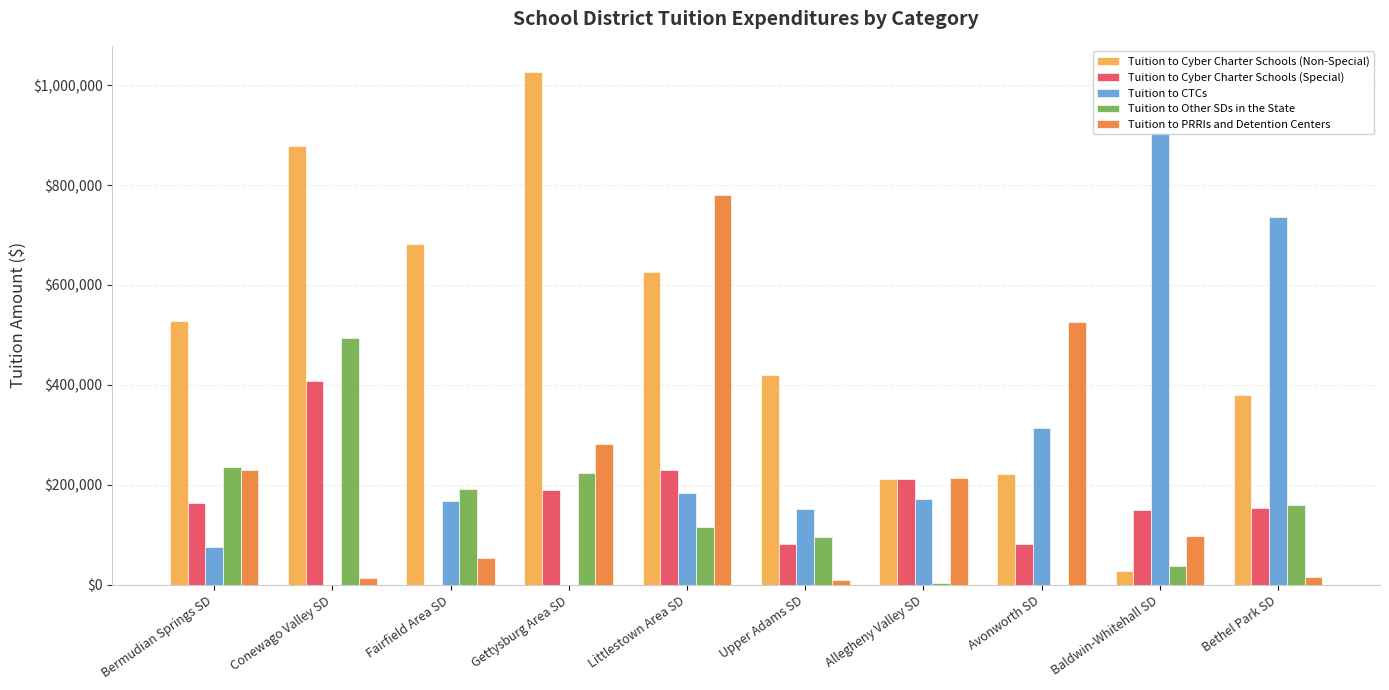

Rank the categories by Tuition to PRRIs and Detention Centers value from highest to lowest.

Littlestown Area SD, Avonworth SD, Gettysburg Area SD, Bermudian Springs SD, Allegheny Valley SD, Baldwin-Whitehall SD, Fairfield Area SD, Bethel Park SD, Conewago Valley SD, Upper Adams SD